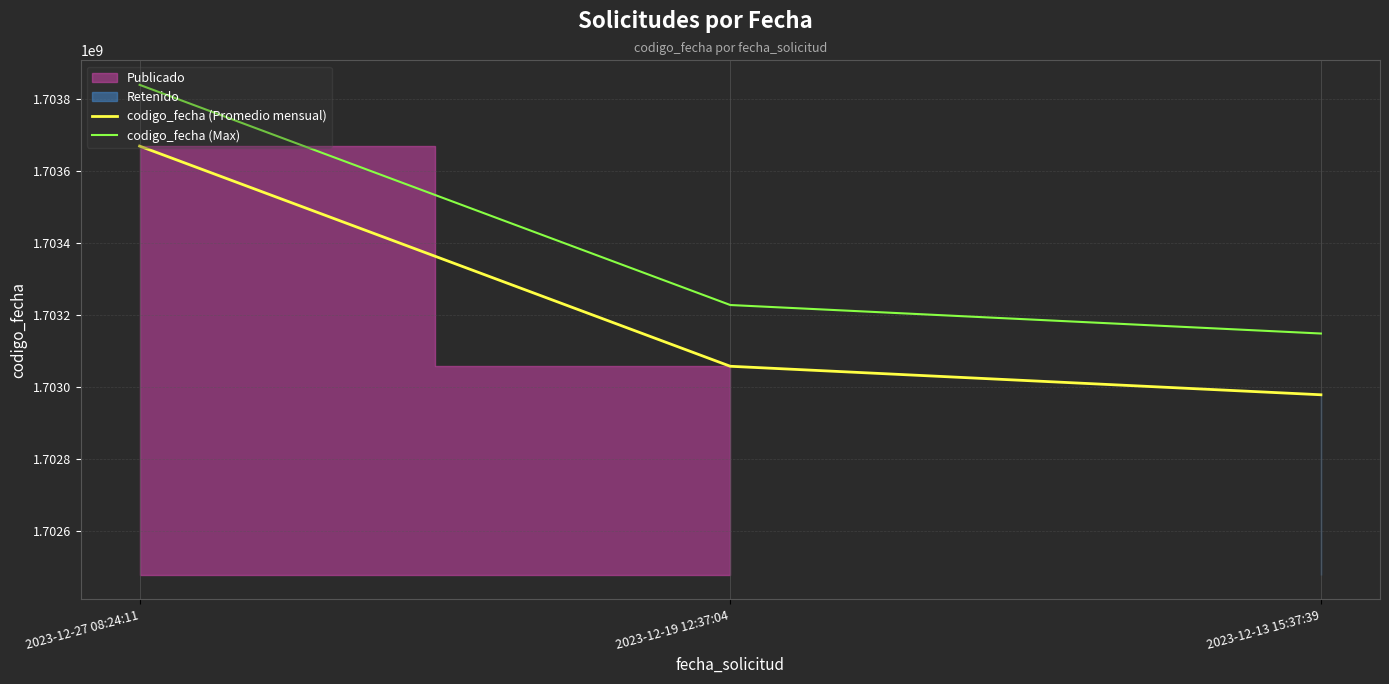

Which series changed the most between 2023-12-13 15:37:39 and 2023-12-19 12:37:04?

codigo_fecha (Max)